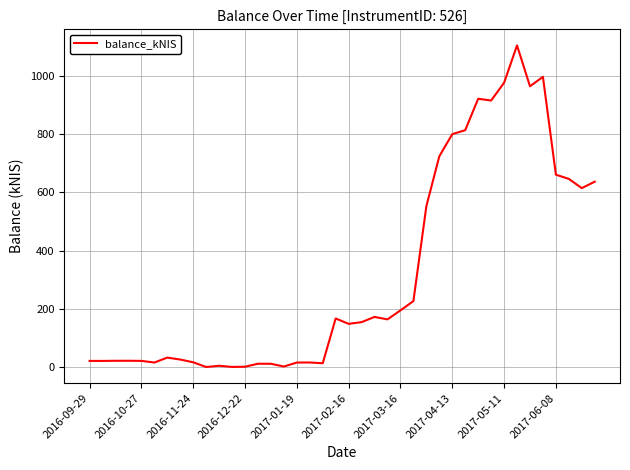

What is the difference between the maximum and minimum values?

1105.2